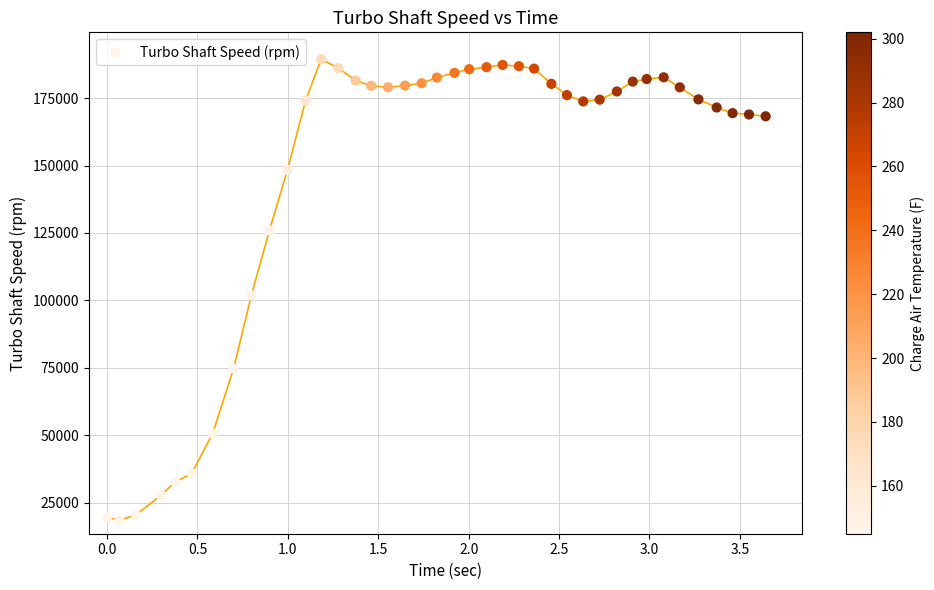

What Y value in the scatter plot is closest to 103924?

101831